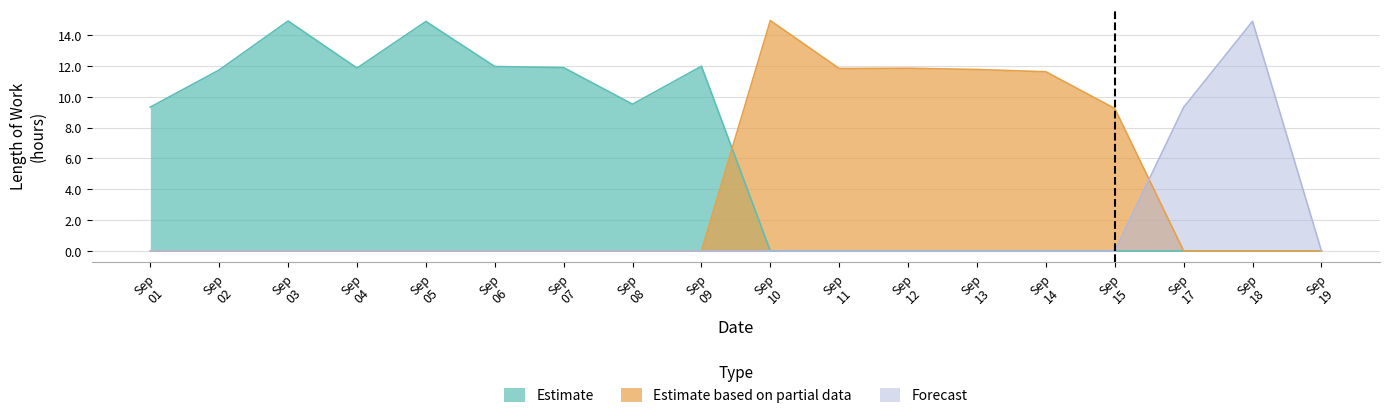

True or false: Estimate has more than 1 points higher than both neighbors.

True